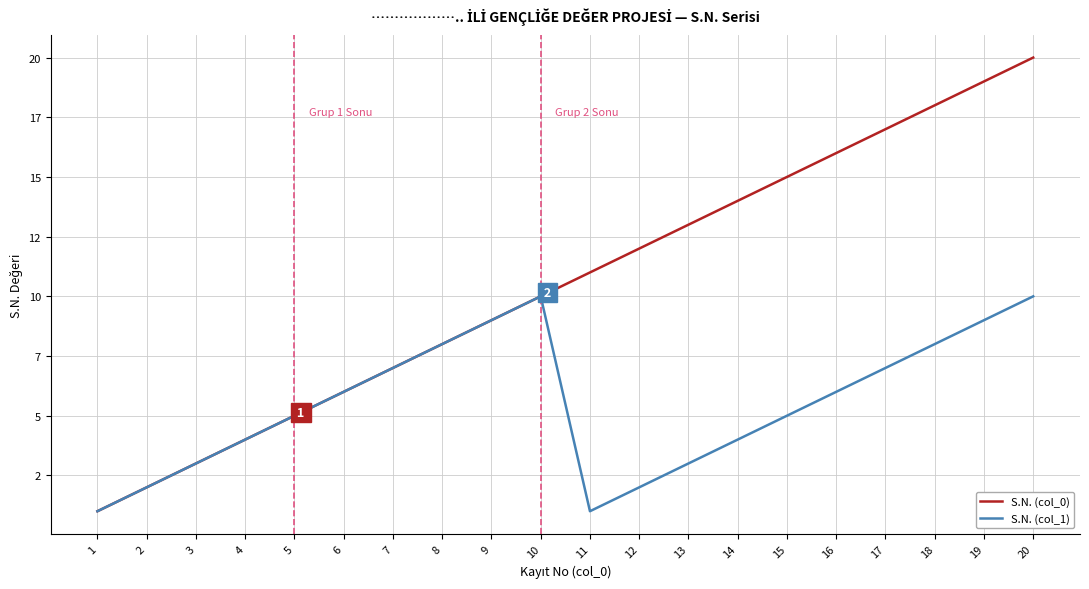

Does the chart have visible grid lines?

Yes